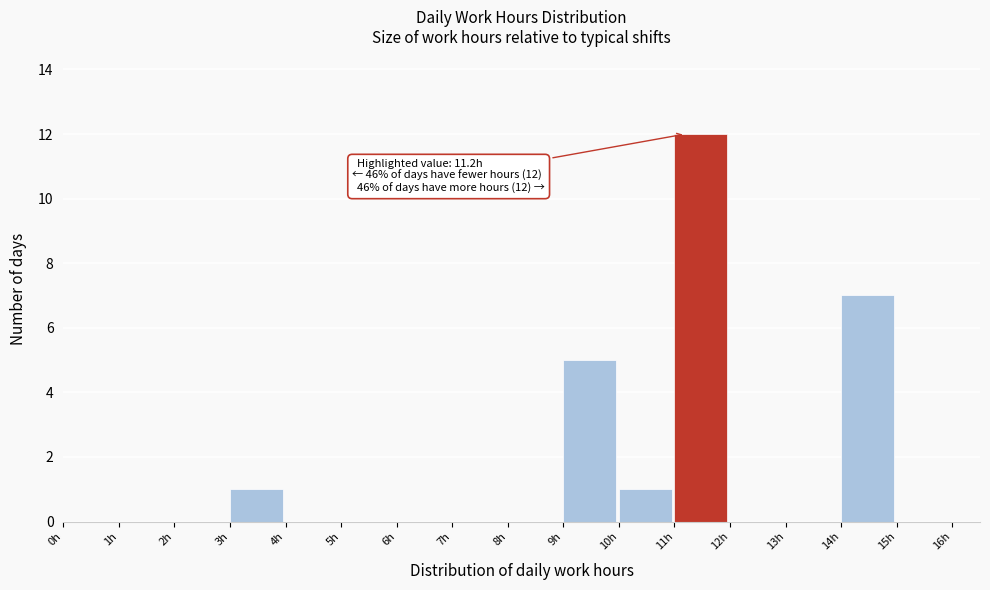

Over which range of the x-axis is the bar tallest?

11 to 12